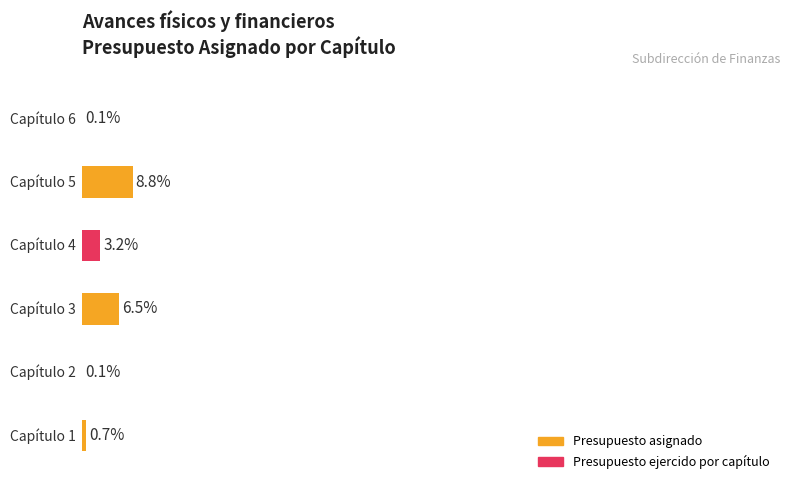

The chart shows a value of 8659856 at 4. True or false?

False